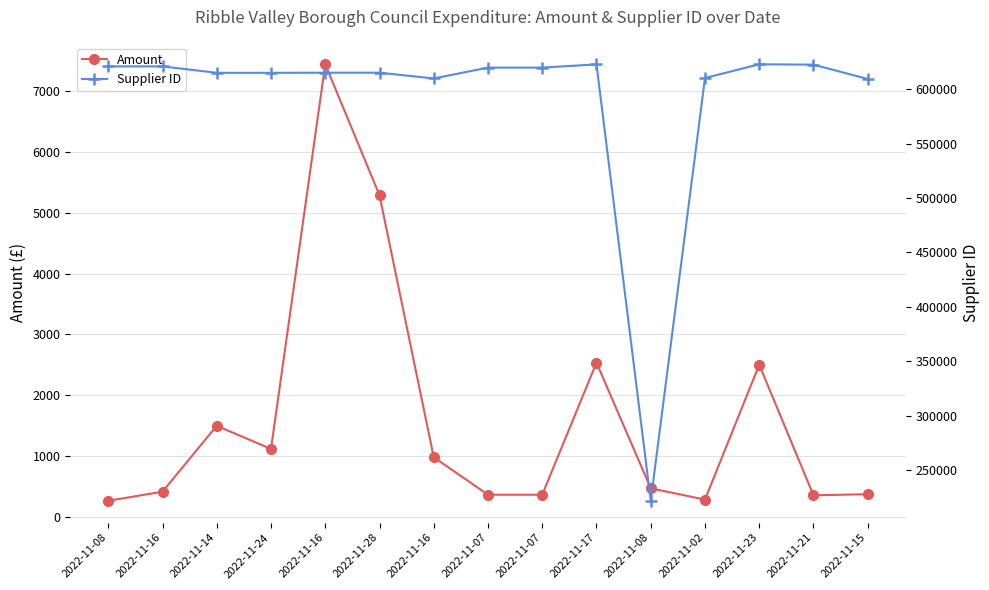

List the series in order of their peak value, lowest first.

Amount, Supplier ID